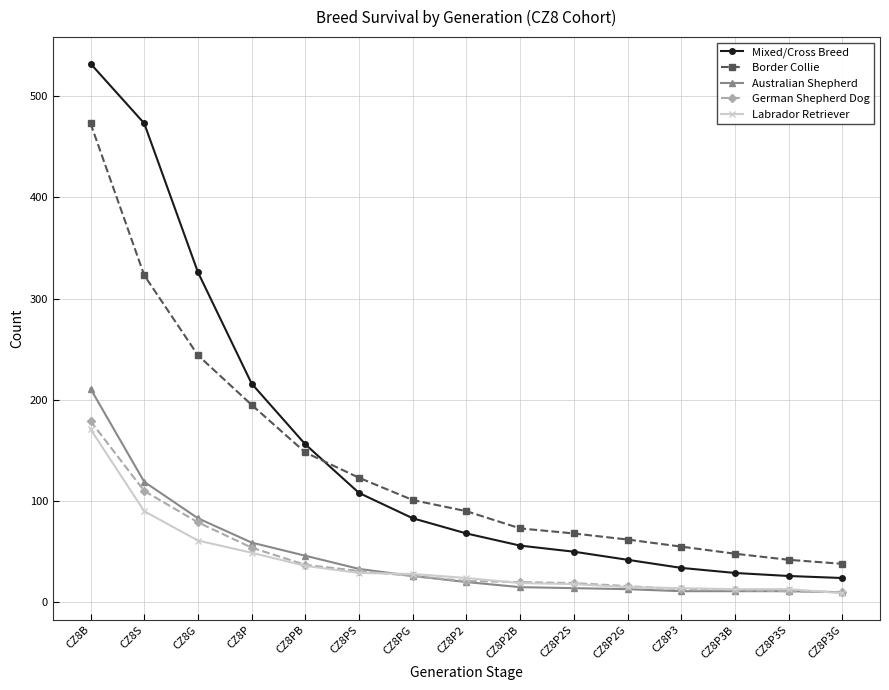

The value of Australian Shepherd at CZ8PS is 33. True or false?

True